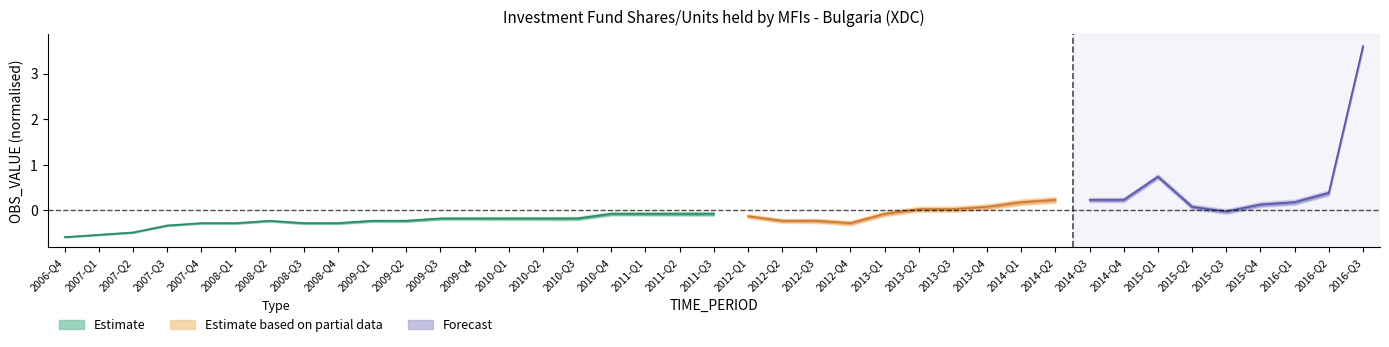

What is the difference between the second highest and second lowest values?

0.5